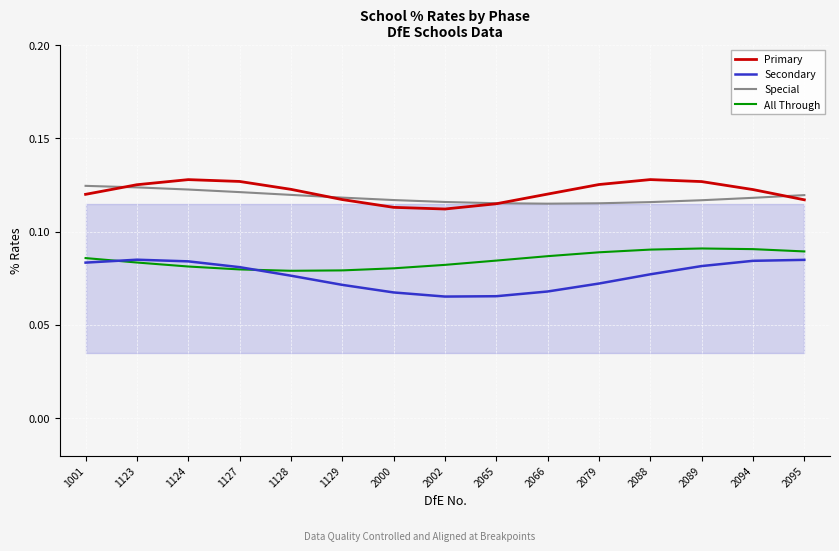

What is the average value of the Primary series?

0.1